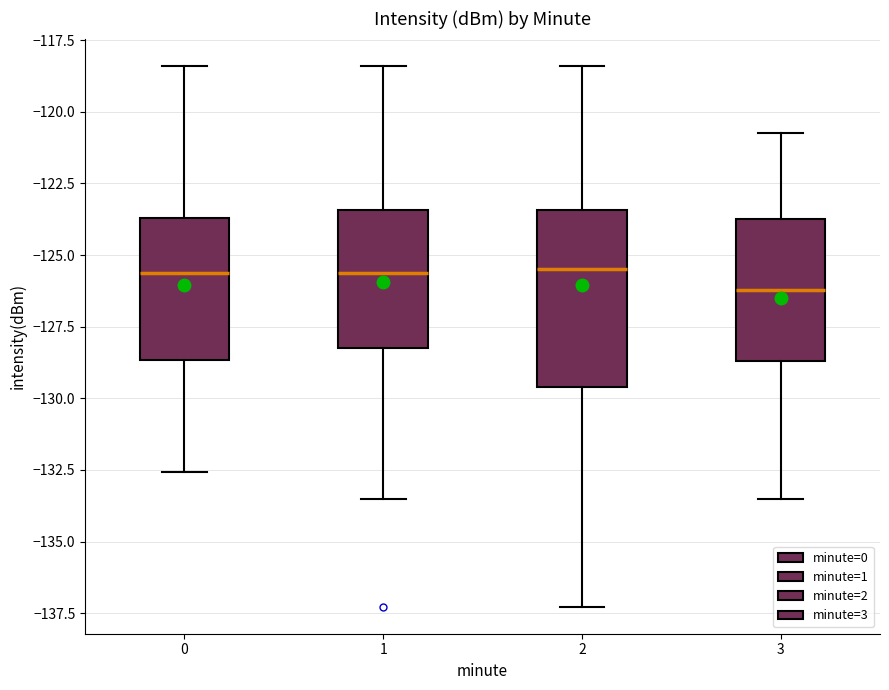

Comparing the boxes themselves (not the whiskers), which one is the tallest?

2